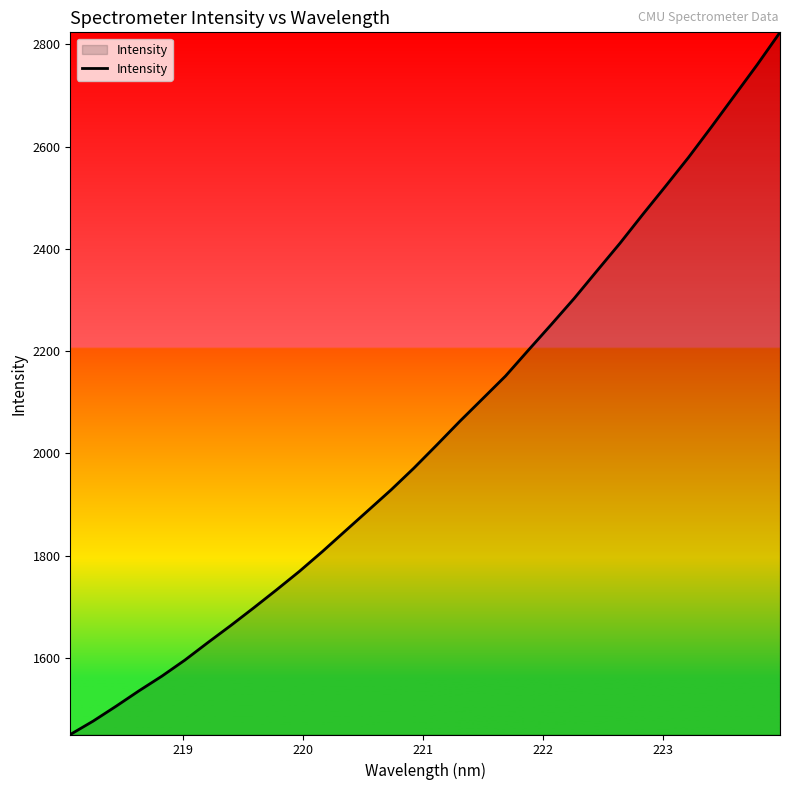

Reading left to right, extract all data points from this chart.

1450.6	1476.8	1505.9	1536.0	1564.8	1596.0	1630.2	1663.5	1698.0	1733.4	1769.6	1808.2	1848.4	1888.6	1928.8	1971.5	2016.7	2062.7	2107.0	2151.4	2202.0	2252.1	2303.1	2357.2	2410.9	2467.4	2522.8	2578.9	2638.4	2699.1	2759.9	2823.4